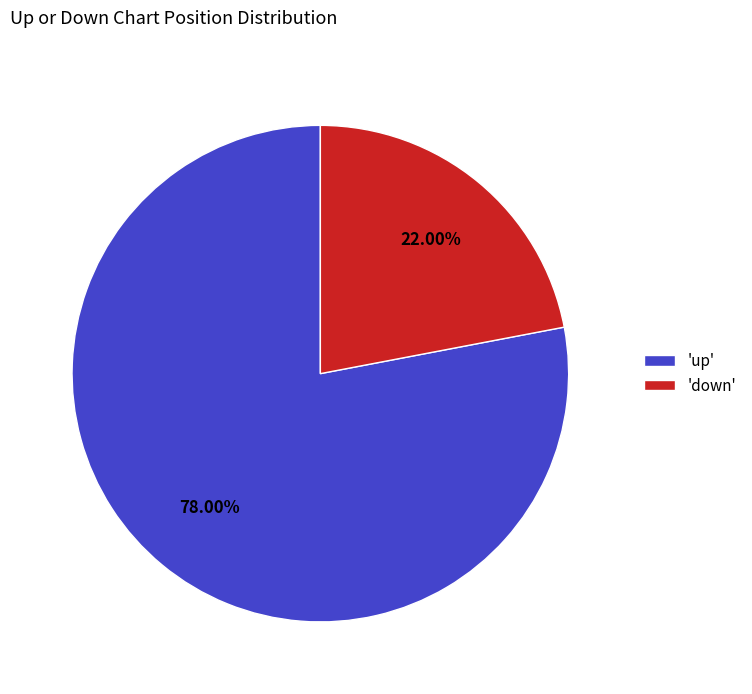

Approximately how many times larger is the value at 'down' compared to 'up'?

0.3